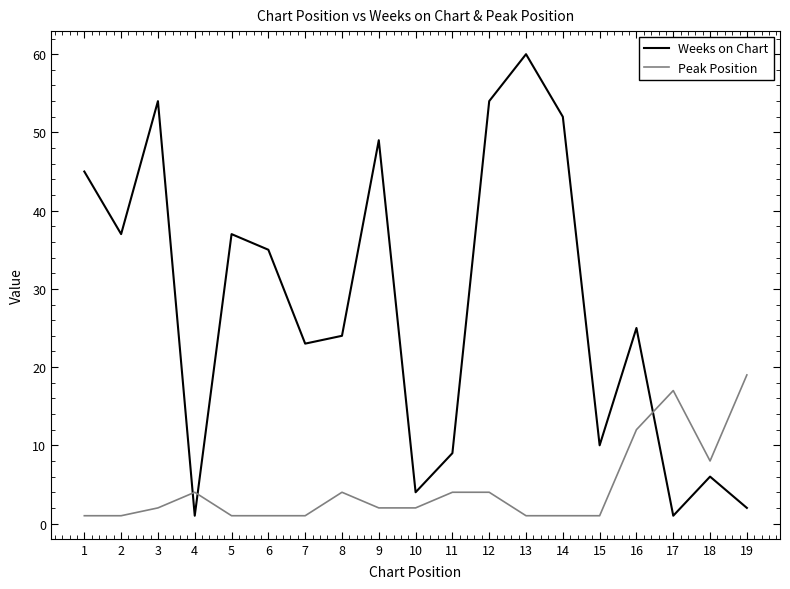

How many lines are shown in the chart?

2